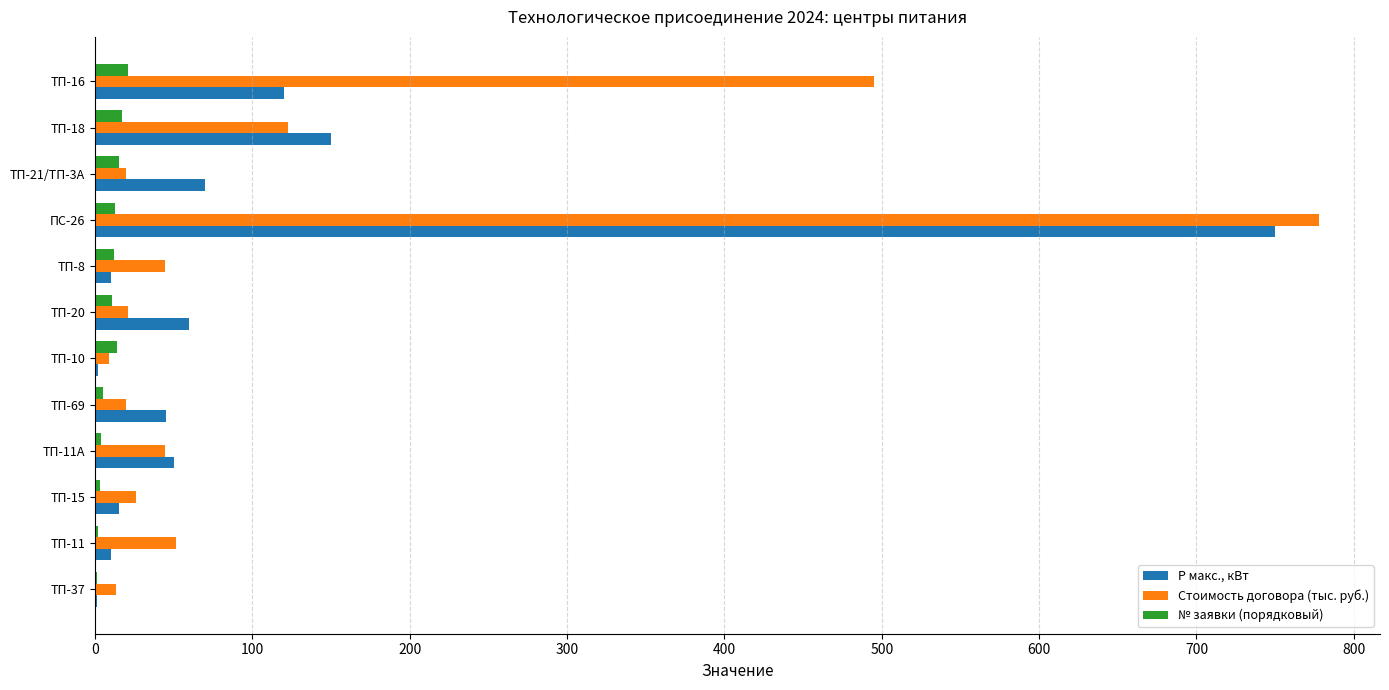

Which category has the highest value across all series?

ПС-26